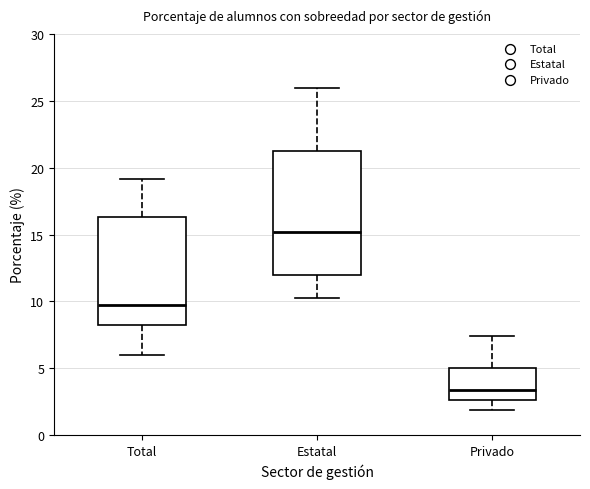

Where is the upper edge of the box for Estatal on the y-axis? The values are not printed on the chart, so give them approximately, as read against the axis.

21.5